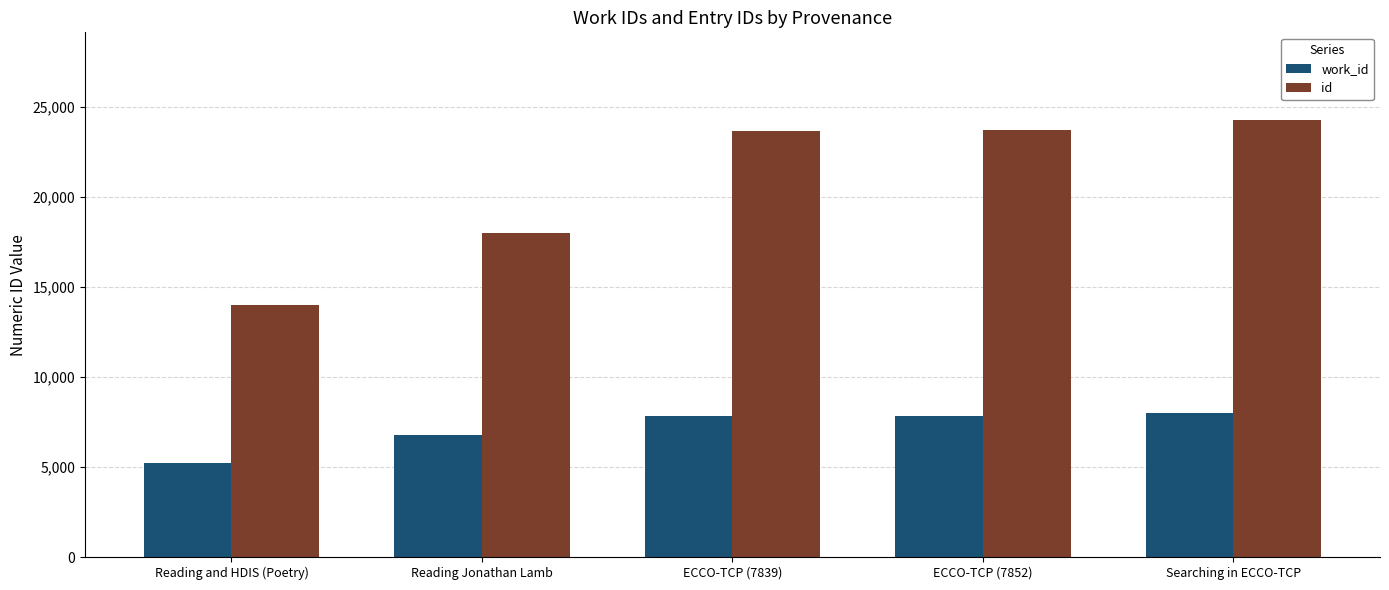

What is the difference between the highest and lowest values at ECCO-TCP (7852)?

15840